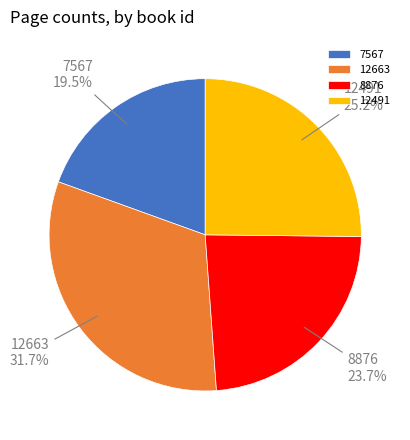

Between 7567 and 12491, which is larger?

12491